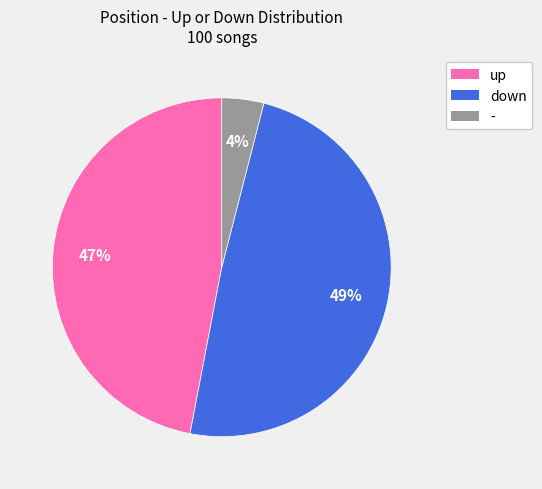

To the nearest percent, what portion does up represent?

47%